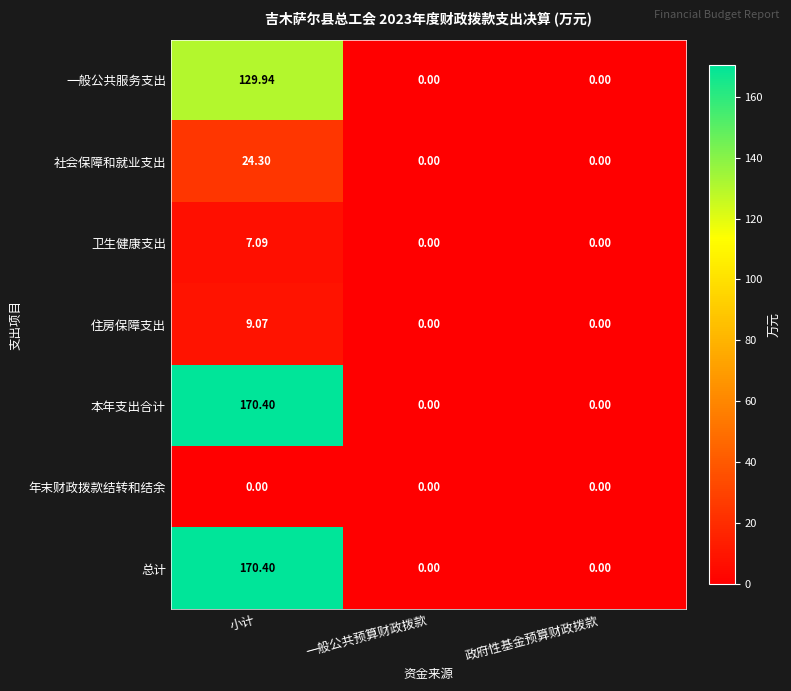

At which category does the chart reach its peak across all series?

小计